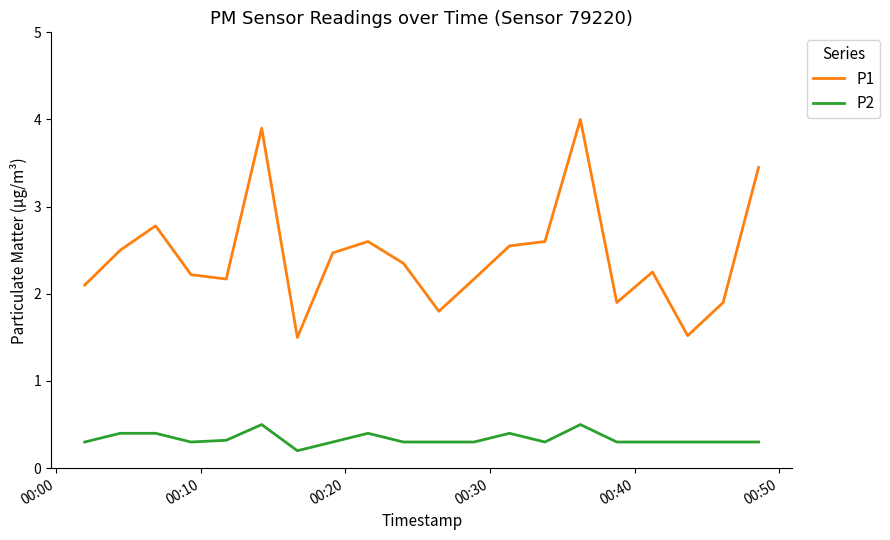

What is the difference between the maximum and second lowest values in the P1 series?

2.5